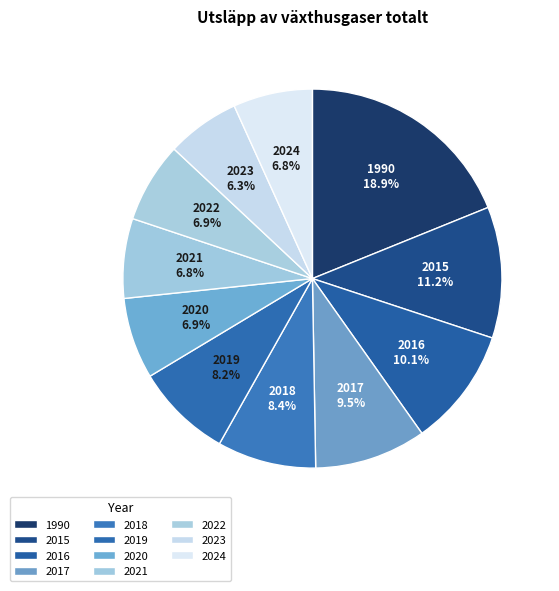

Count the number of slices in the pie.

11